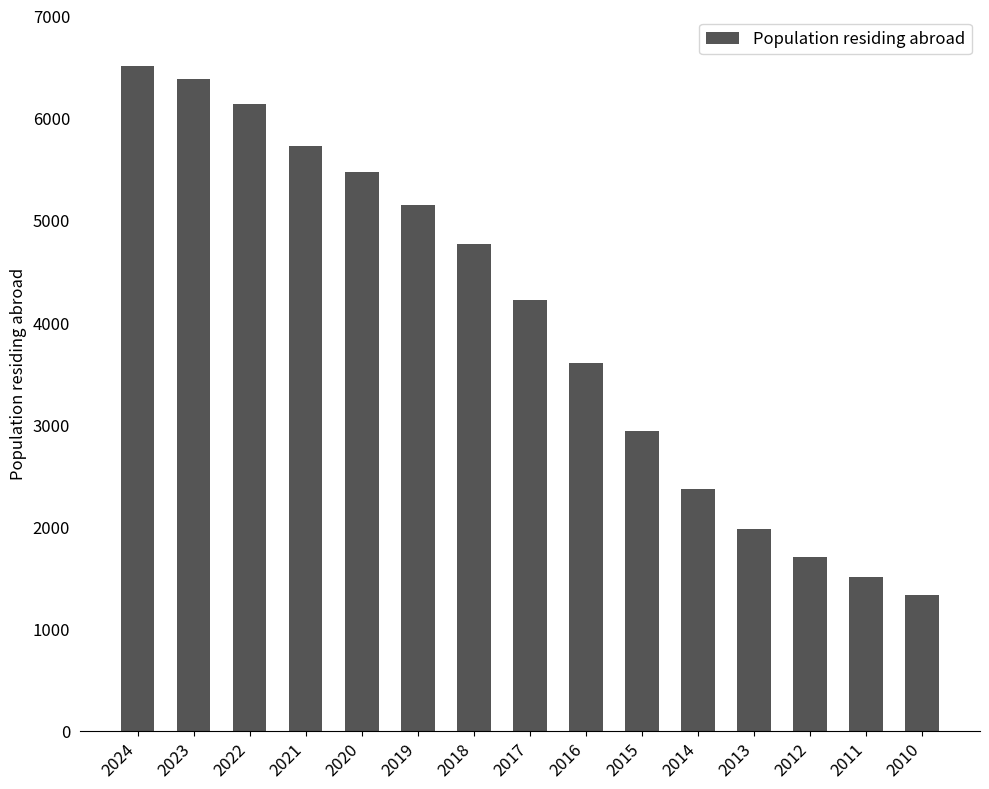

Reading right to left, extract all data points from this chart.

2010=1329	2011=1507	2012=1704	2013=1979	2014=2369	2015=2930	2016=3595	2017=4220	2018=4766	2019=5150	2020=5467	2021=5726	2022=6133	2023=6374	2024=6505